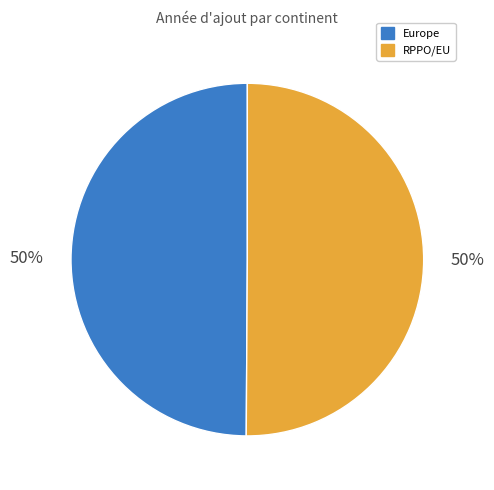

Approximately how many times larger is the value at Europe compared to RPPO/EU?

1.0